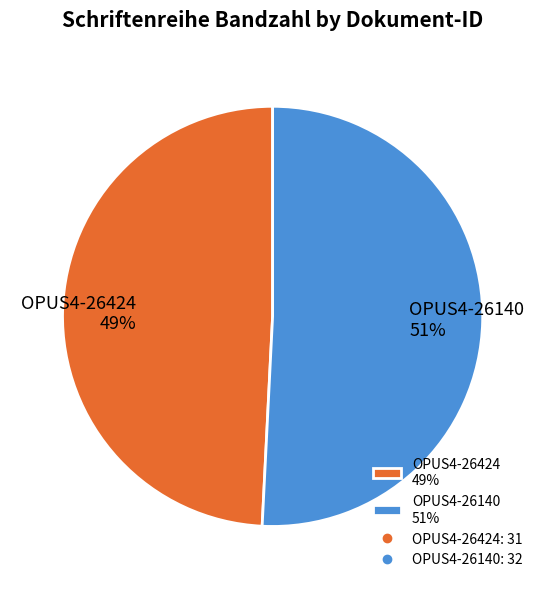

What is the smallest slice in the pie chart?

OPUS4-26424